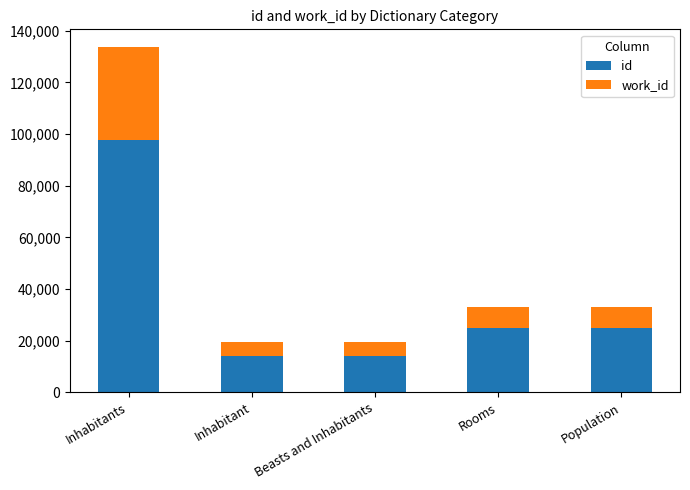

Where is id nearest to the value 55894?

Population